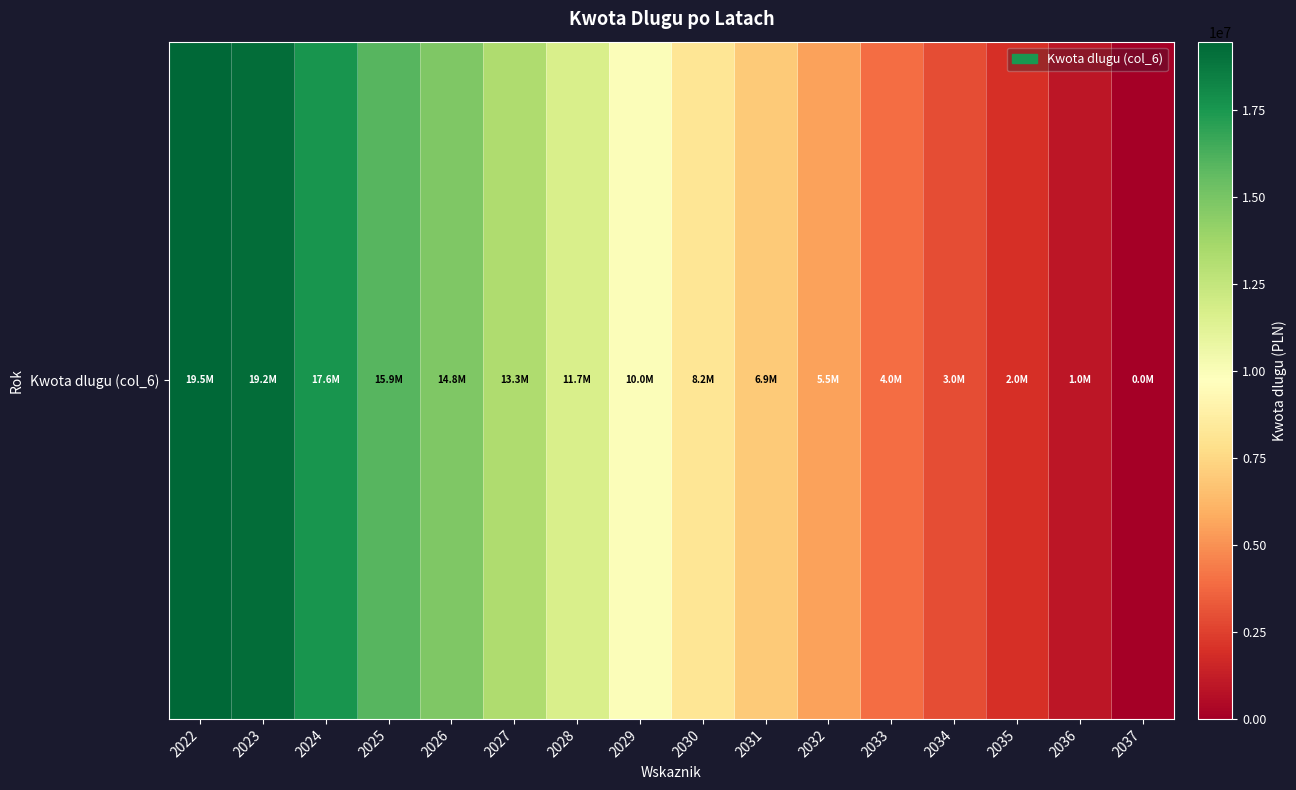

Reading left to right, transcribe all the data shown in this chart.

2022=19476323.5	2023=19189659.5	2024=17589659.5	2025=15939659.5	2026=14759659.5	2027=13259659.5	2028=11659659.5	2029=9959659.5	2030=8162684.5	2031=6942684.5	2032=5542684.5	2033=3952684.5	2034=2952684.5	2035=1952684.5	2036=952684.5	2037=0.0